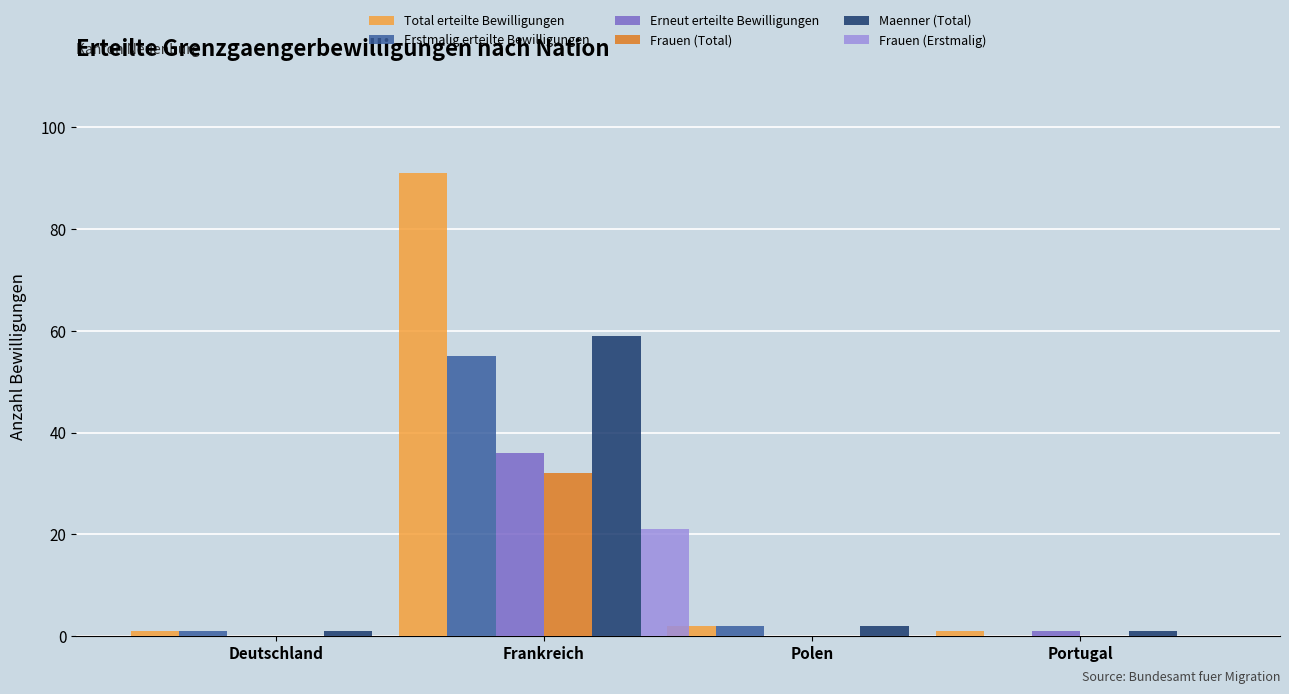

Reading left to right, list all the values displayed in this chart.

Total erteilte Bewilligungen: Deutschland=1	Frankreich=91	Polen=2	Portugal=1
Erstmalig erteilte Bewilligungen: Deutschland=1	Frankreich=55	Polen=2	Portugal=0
Erneut erteilte Bewilligungen: Deutschland=0	Frankreich=36	Polen=0	Portugal=1
Frauen (Total): Deutschland=0	Frankreich=32	Polen=0	Portugal=0
Maenner (Total): Deutschland=1	Frankreich=59	Polen=2	Portugal=1
Frauen (Erstmalig): Deutschland=0	Frankreich=21	Polen=0	Portugal=0